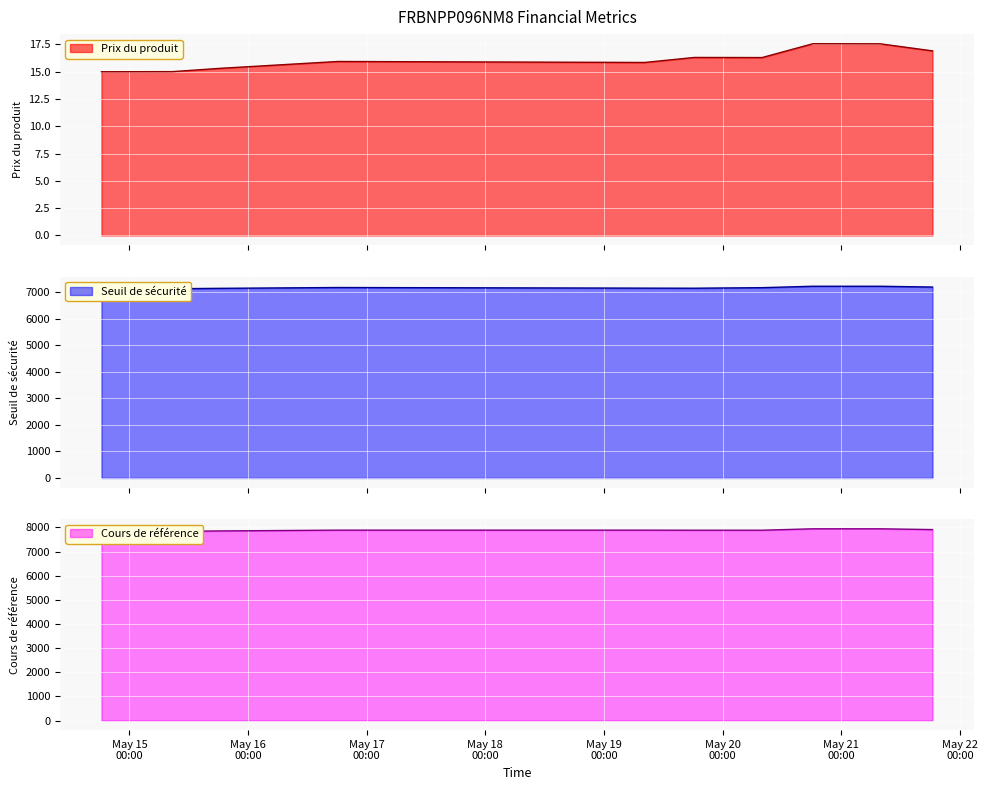

True or false: Cours de référence and Prix du produit cross at least once.

False